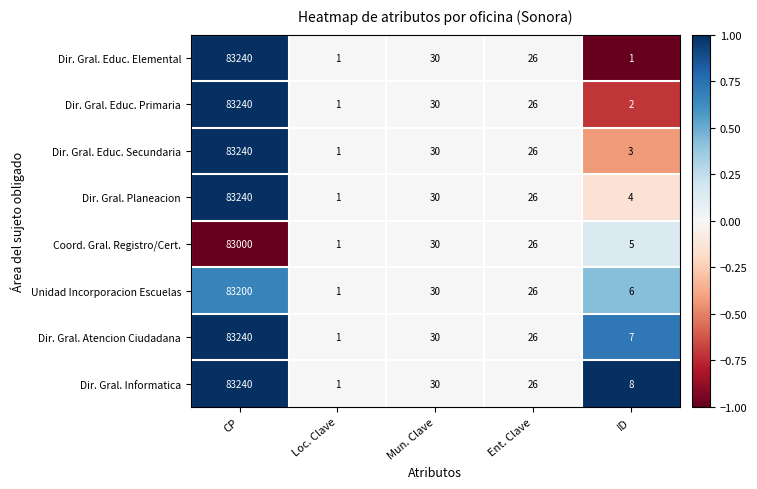

At which label does Dir. Gral. Educ. Elemental first exceed 26?

CP